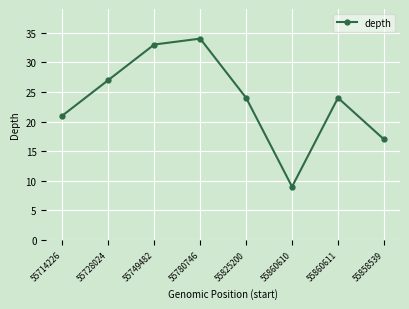

What is the smallest value displayed?

9